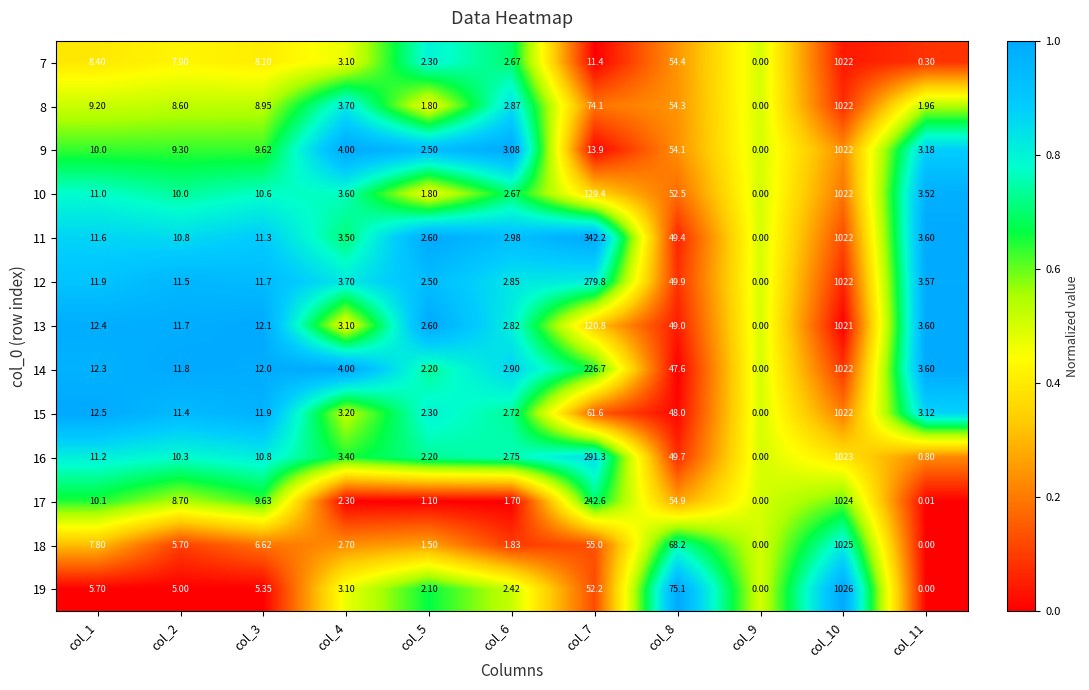

Is the value of 7 at col_5 greater than the value of 8 at col_4?

No